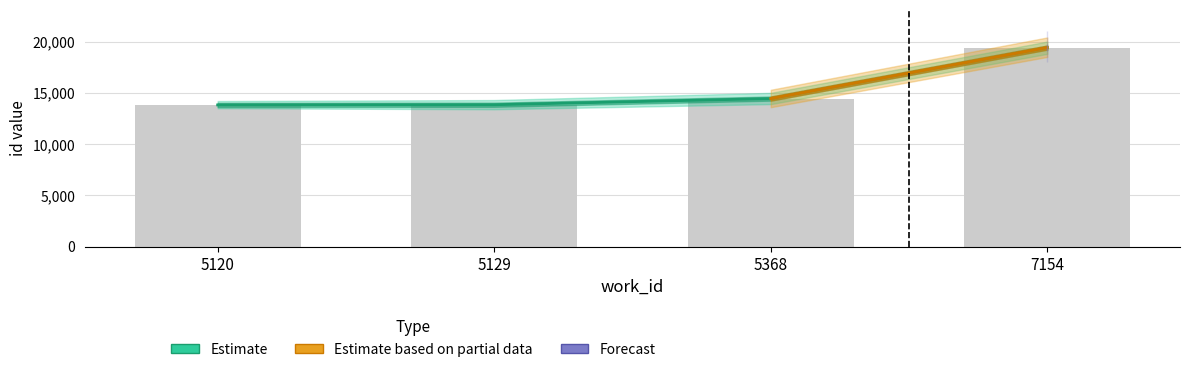

What is the difference between the maximum and minimum values?

5592